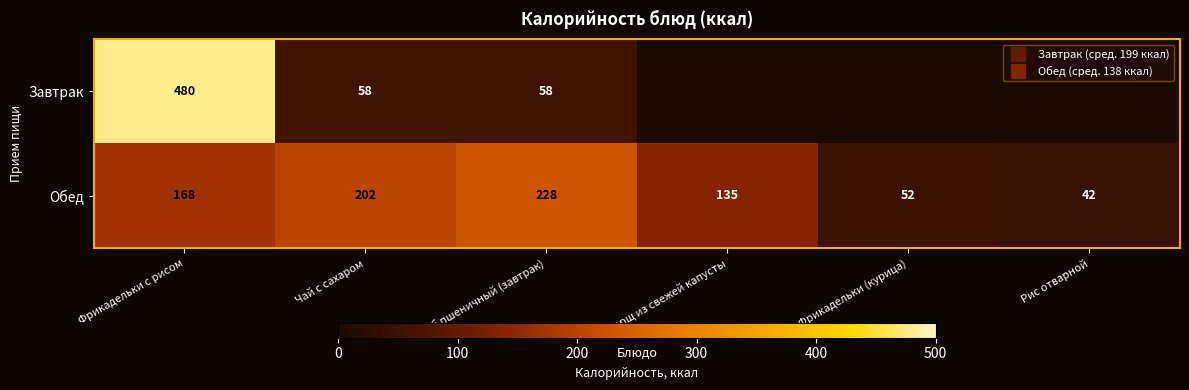

Count the number of categories in the chart.

6